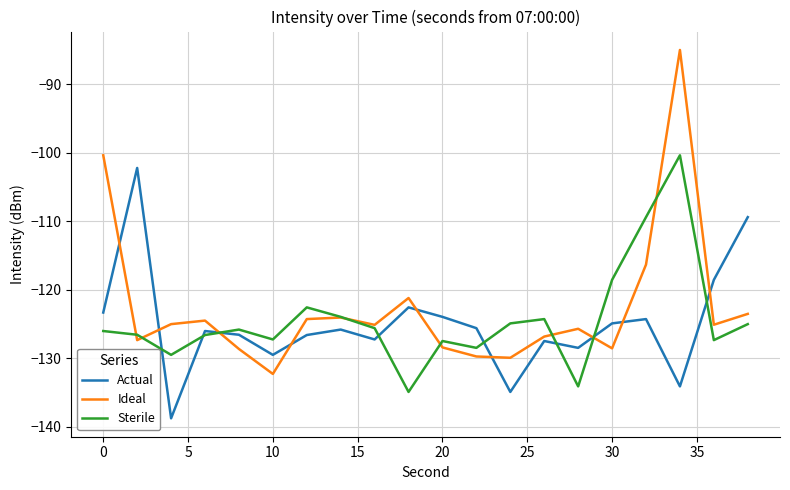

Which series has the widest spread of values?

Ideal